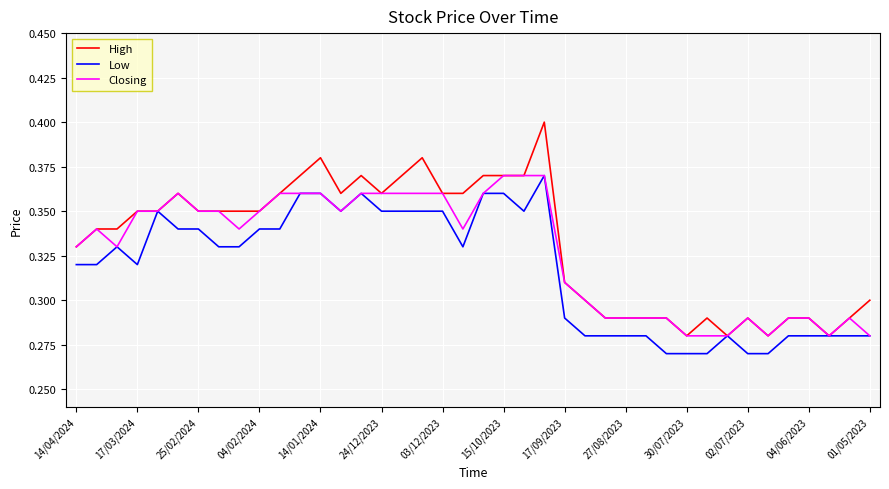

Which series has the widest spread of values?

High